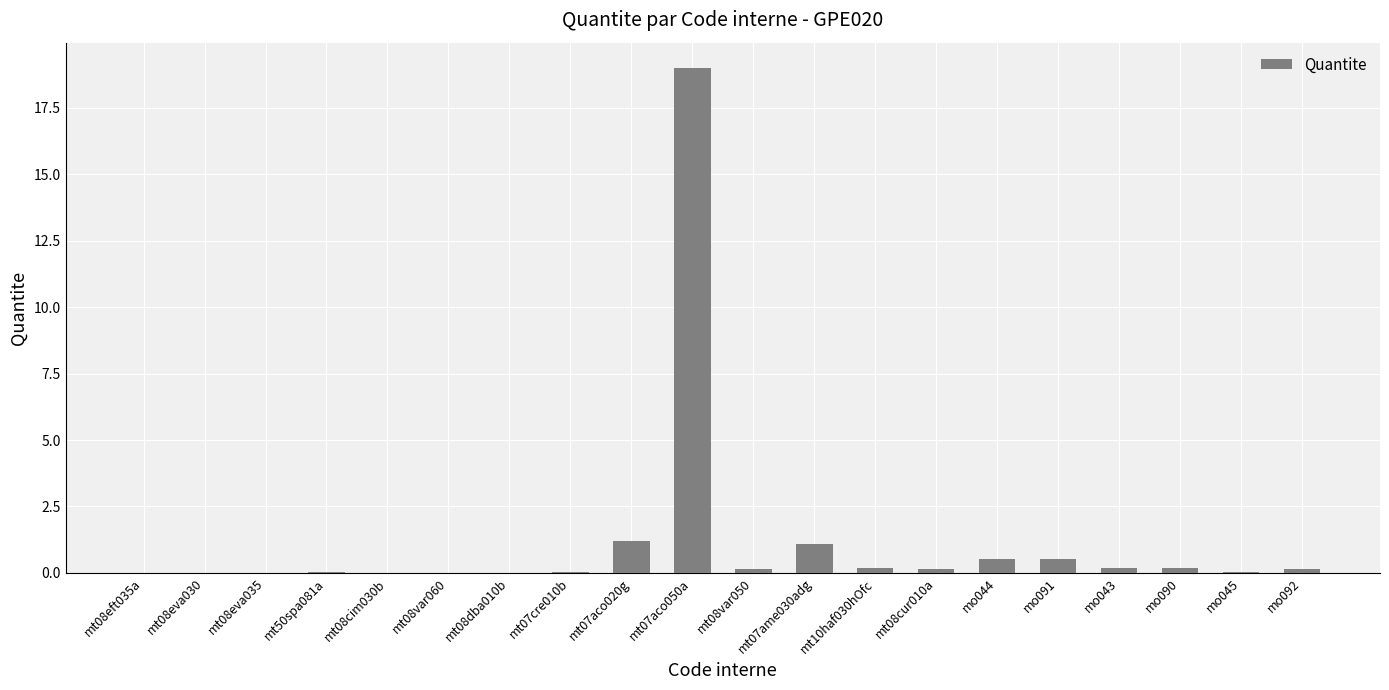

What is the sum of all values?

23.5